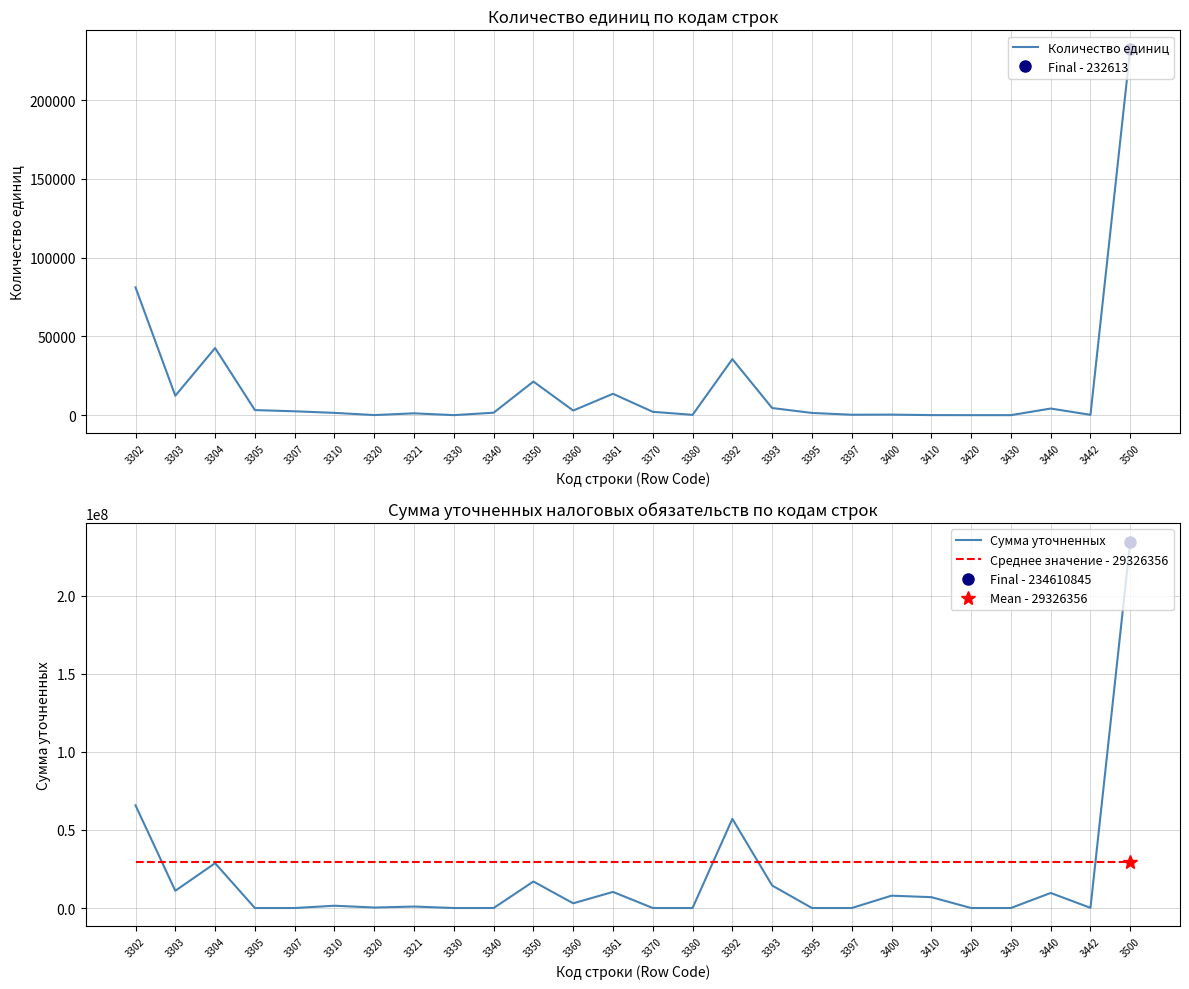

Reading right to left, what are all the values shown in this chart?

Количество единиц: 3500=232613.0	3442=214.0	3440=4200.0	3430=2.0	3420=3.0	3410=38.0	3400=335.0	3397=261.0	3395=1406.0	3393=4518.0	3392=35574.0	3380=194.0	3370=2123.0	3361=13557.0	3360=2923.0	3350=21322.0	3340=1550.0	3330=11.0	3321=1159.0	3320=56.0	3310=1449.0	3307=2452.0	3305=3219.0	3304=42589.0	3303=12342.0	3302=81116.0
Сумма уточненных: 3500=234610845.0	3442=111832.0	3440=9640817.0	3430=0.0	3420=0.0	3410=6951692.0	3400=7899045.0	3397=0.0	3395=0.0	3393=14414960.0	3392=57087357.0	3380=0.0	3370=0.0	3361=10301554.0	3360=3023048.0	3350=16971936.0	3340=0.0	3330=0.0	3321=943154.0	3320=312796.0	3310=1467811.0	3307=0.0	3305=0.0	3304=28698207.0	3303=11038076.0	3302=65748560.0
Среднее значение - 29326356: 3500=29326355.6	3442=29326355.6	3440=29326355.6	3430=29326355.6	3420=29326355.6	3410=29326355.6	3400=29326355.6	3397=29326355.6	3395=29326355.6	3393=29326355.6	3392=29326355.6	3380=29326355.6	3370=29326355.6	3361=29326355.6	3360=29326355.6	3350=29326355.6	3340=29326355.6	3330=29326355.6	3321=29326355.6	3320=29326355.6	3310=29326355.6	3307=29326355.6	3305=29326355.6	3304=29326355.6	3303=29326355.6	3302=29326355.6